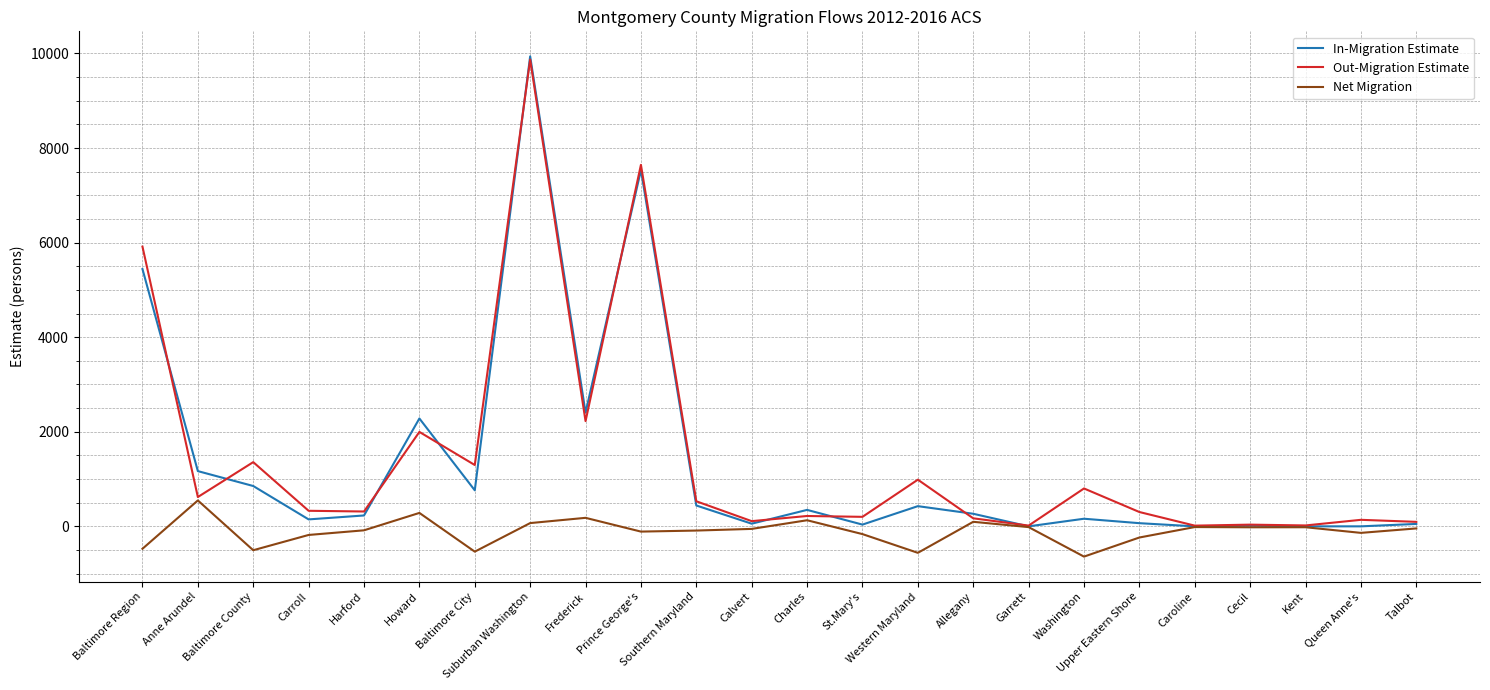

What is the smallest value displayed?

-640